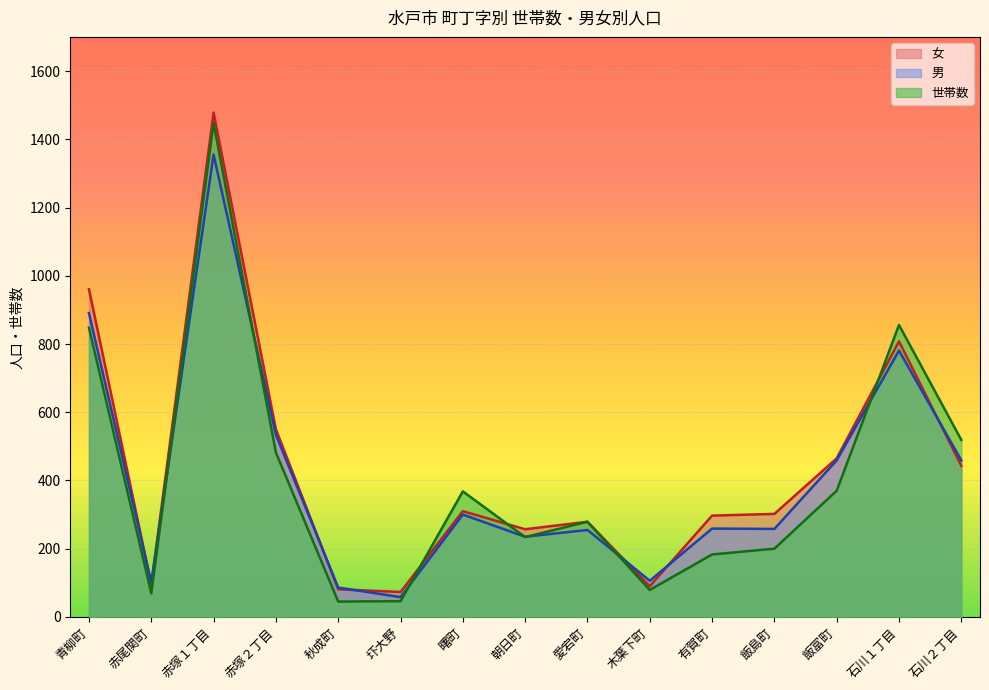

Rank the categories by 世帯数 value from lowest to highest.

秋成町, 圷大野, 赤尾関町, 木葉下町, 有賀町, 飯島町, 朝日町, 愛宕町, 曙町, 飯富町, 赤塚２丁目, 石川２丁目, 青柳町, 石川１丁目, 赤塚１丁目